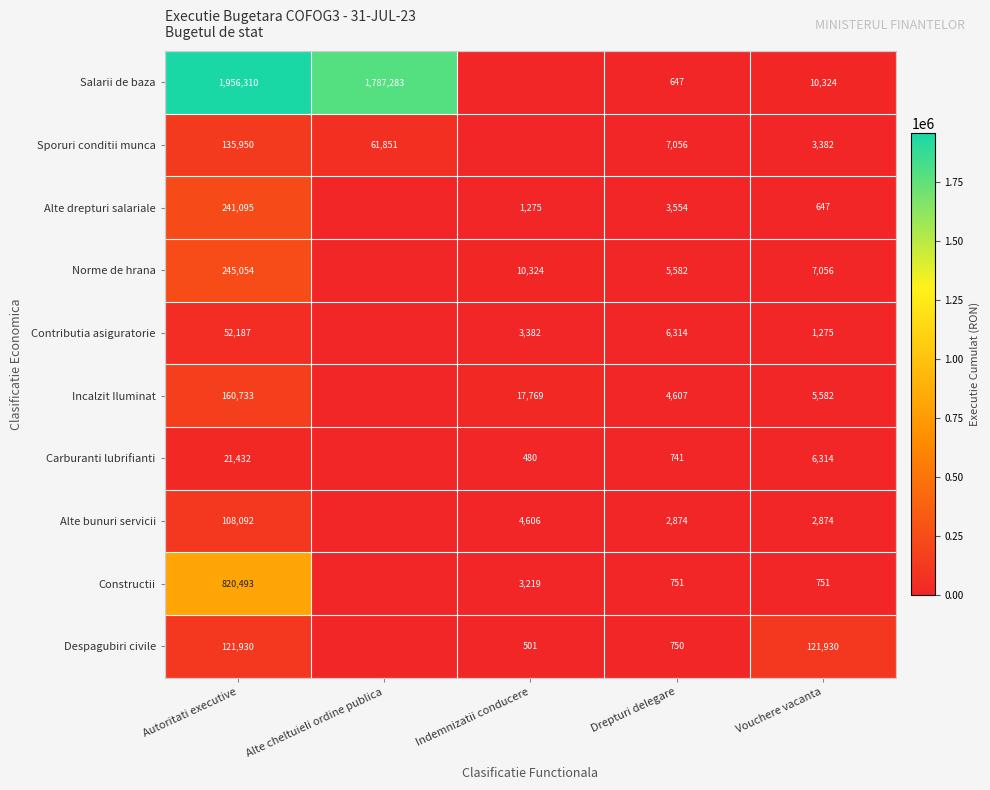

Which category has the lowest value across all series?

Indemnizatii conducere